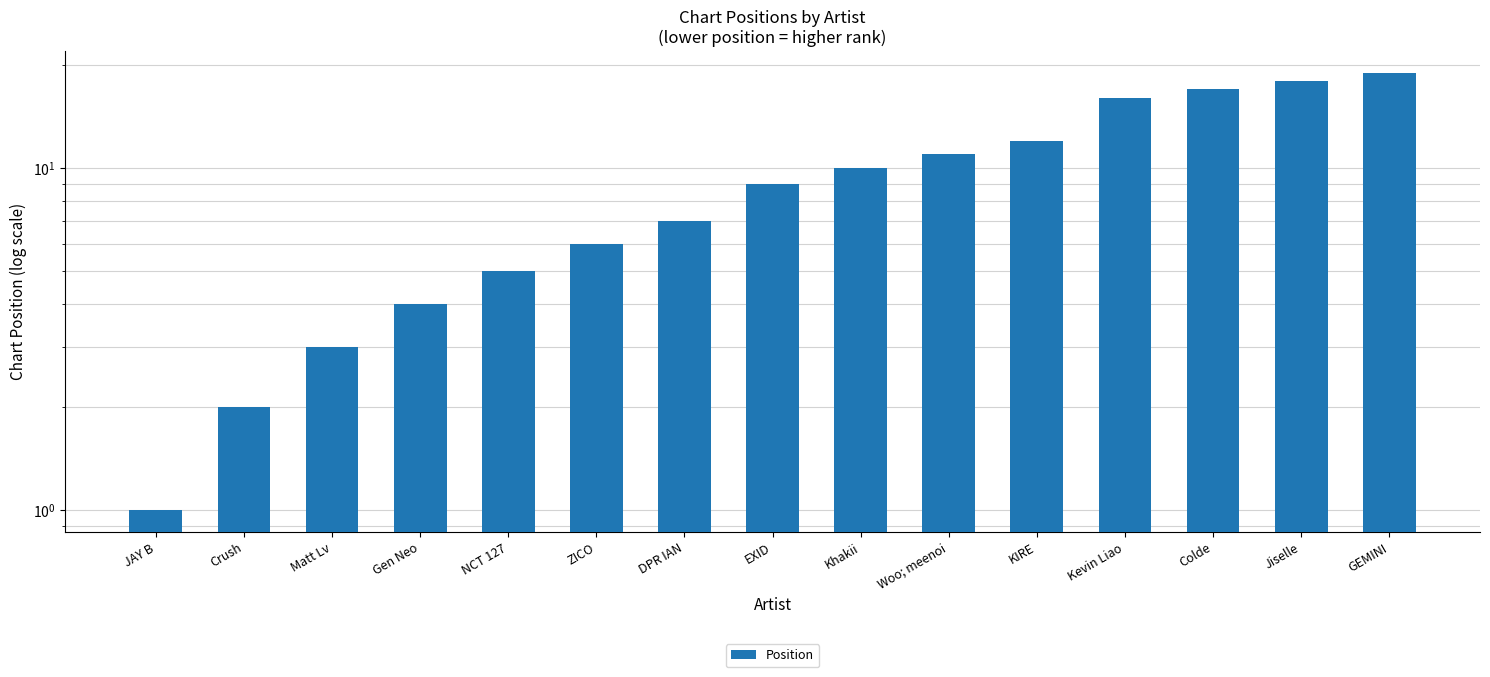

At which label is the value closest to 10?

Khakii